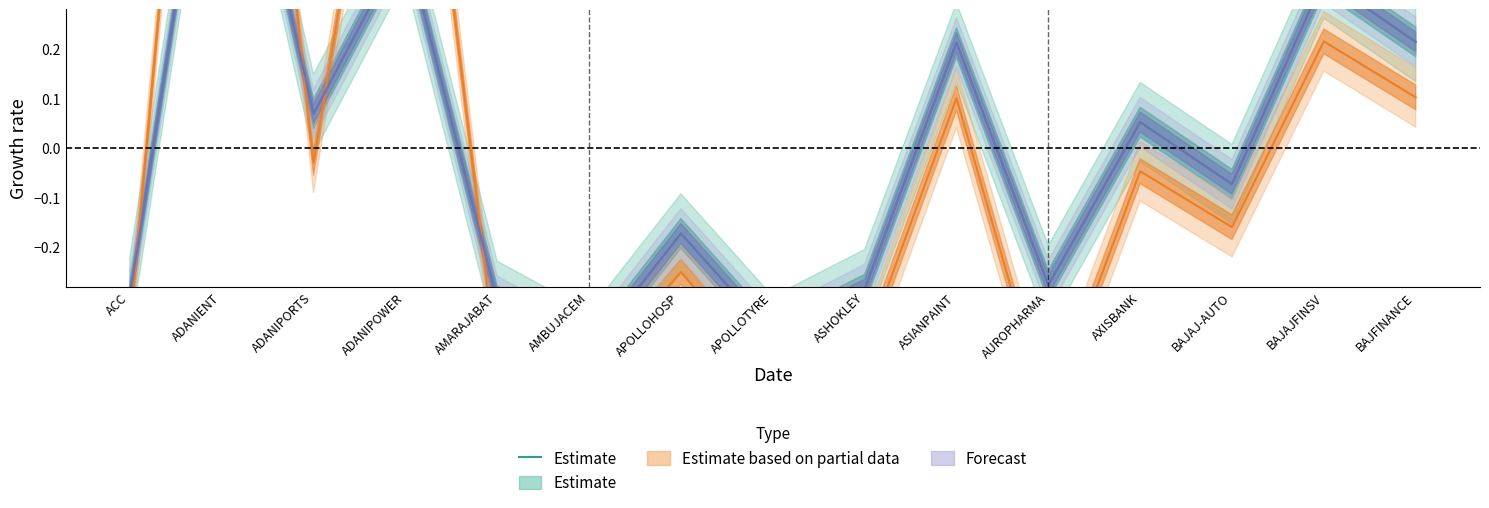

What is the label of the 3rd point from the left?

ADANIPORTS